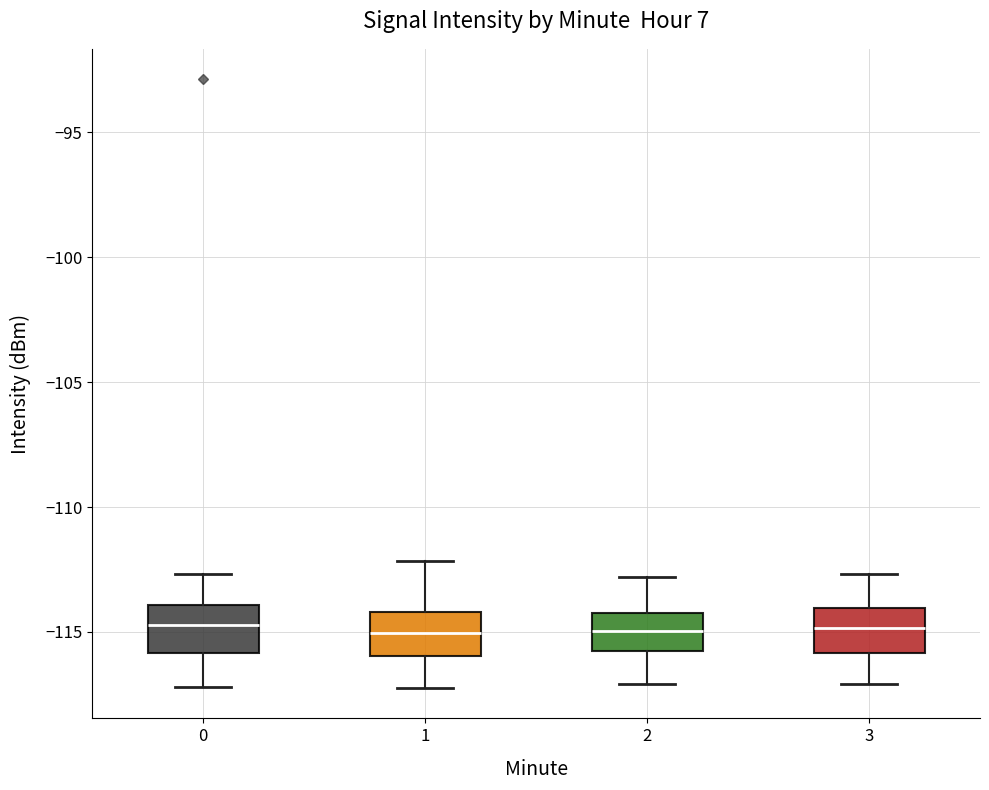

Reading left to right, transcribe this box plot: for each box, give where its median line is, the range the box spans, and where its two whiskers end, as read against the y-axis. The values are not printed on the chart, so give them approximately, as read against the axis.

0: median -114.5, box -116.0 to -114.0, whiskers -117.0 to -112.5
1: median -115.0, box -116.0 to -114.0, whiskers -117.0 to -112.0
2: median -115.0, box -116.0 to -114.0, whiskers -117.0 to -113.0
3: median -115.0, box -116.0 to -114.0, whiskers -117.0 to -112.5